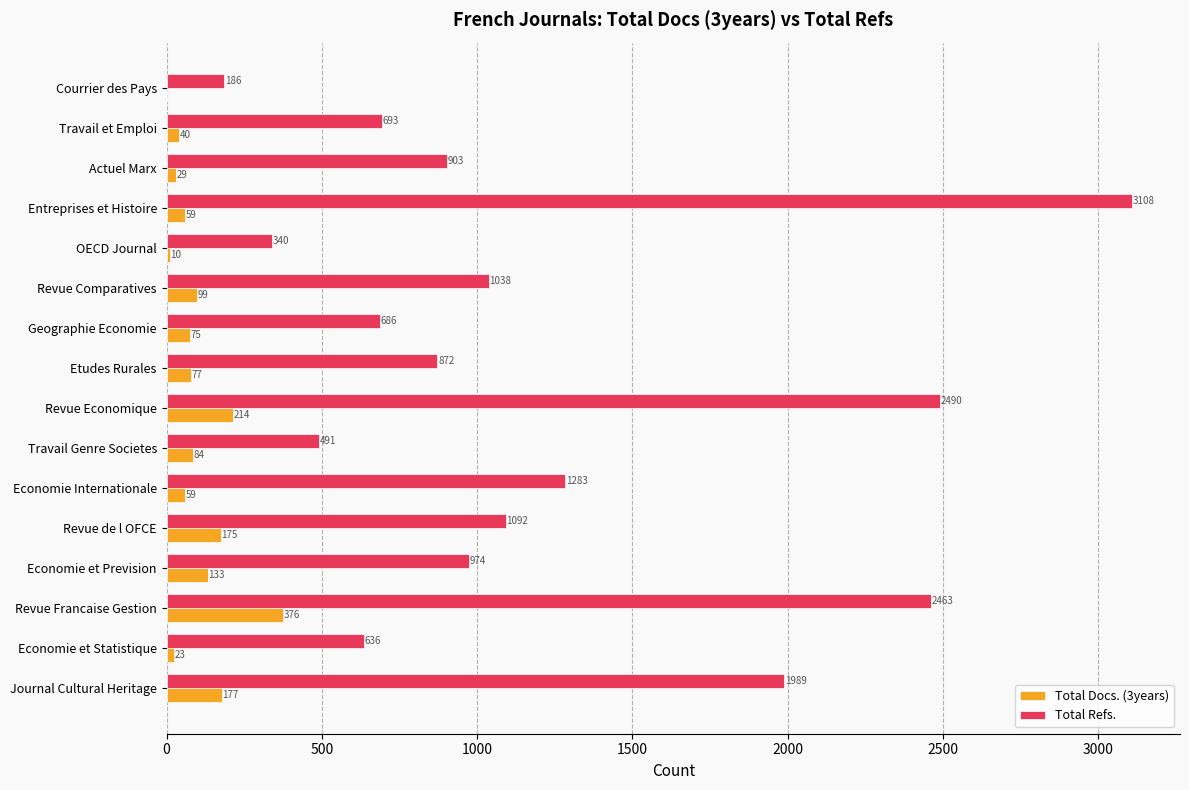

What is the approximate value of Total Docs. (3years) at Economie et Prevision, to the nearest 10?

130